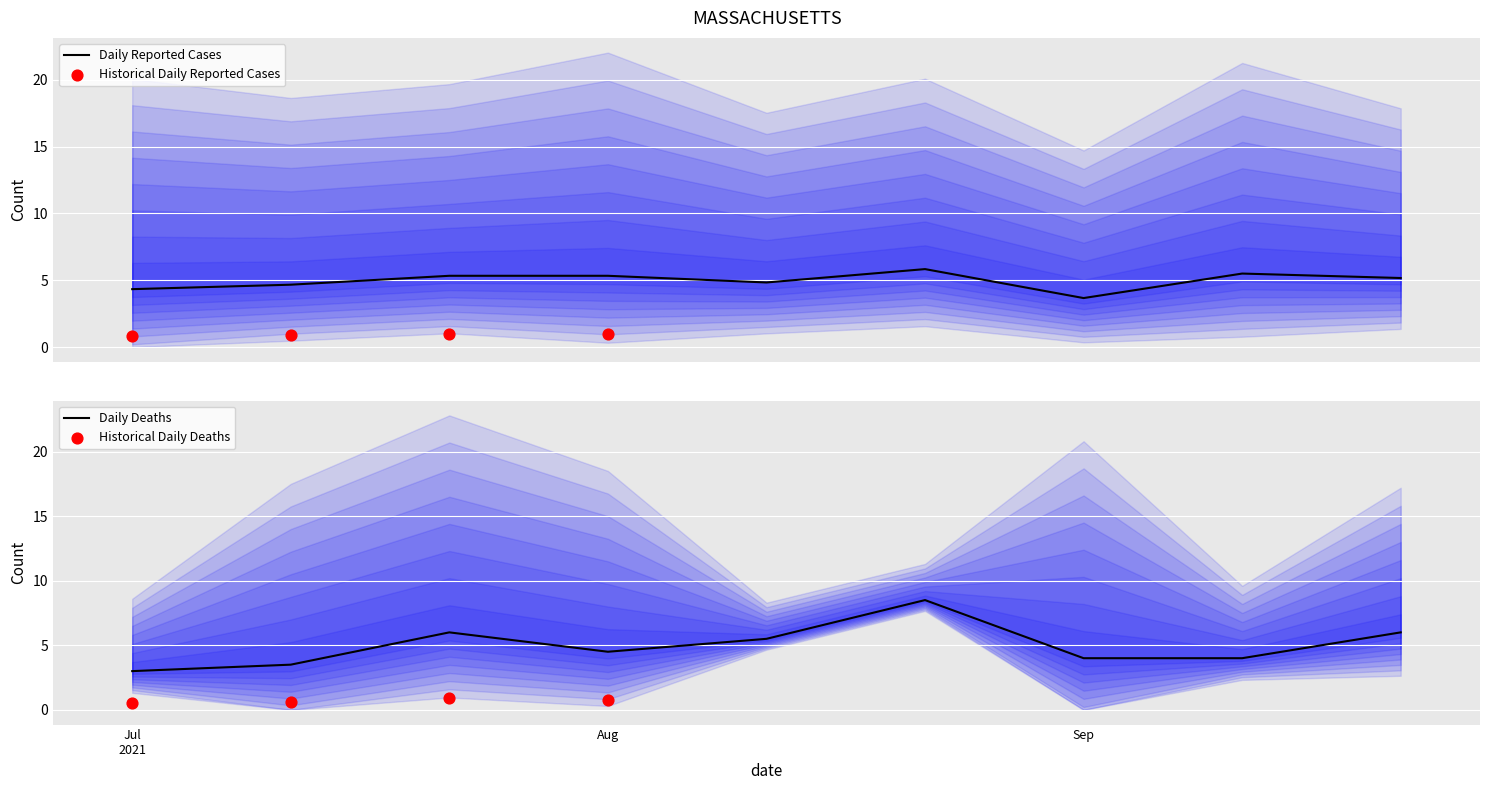

What is the minimum value for Daily Reported Cases?

3.7